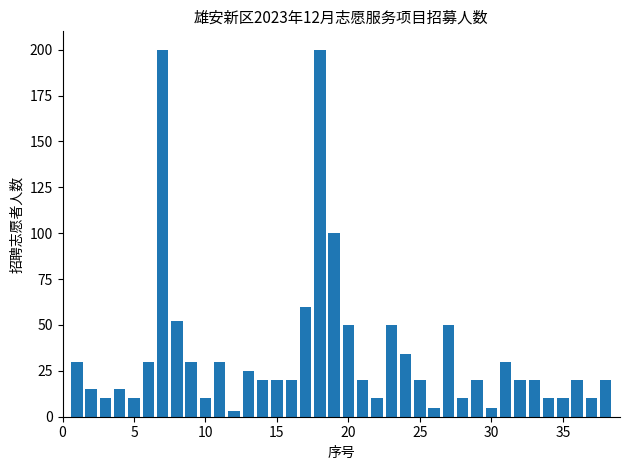

What is the average value?

34